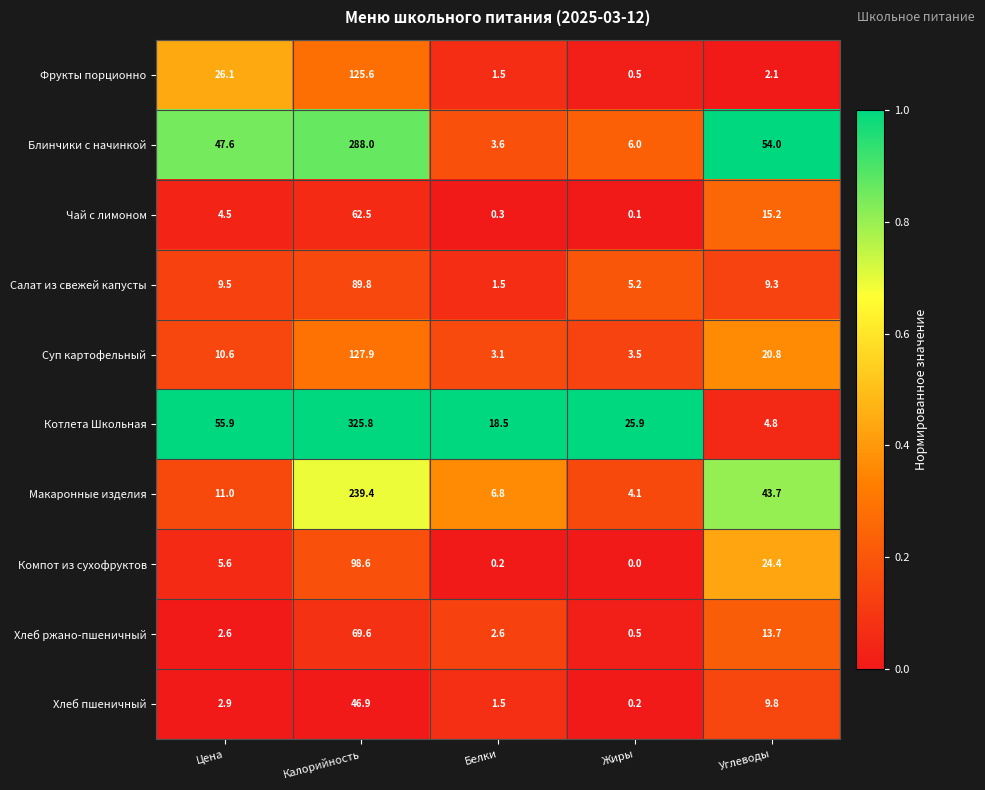

At how many categories does at least one series exceed 0?

5